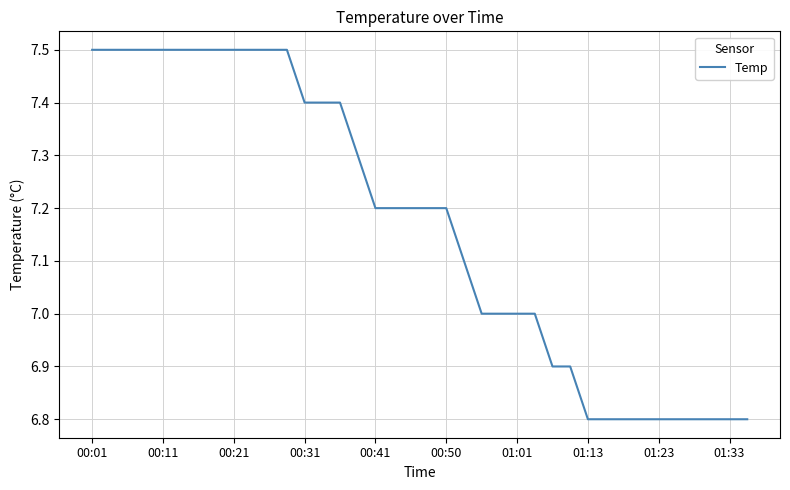

What is the greatest value displayed?

7.5